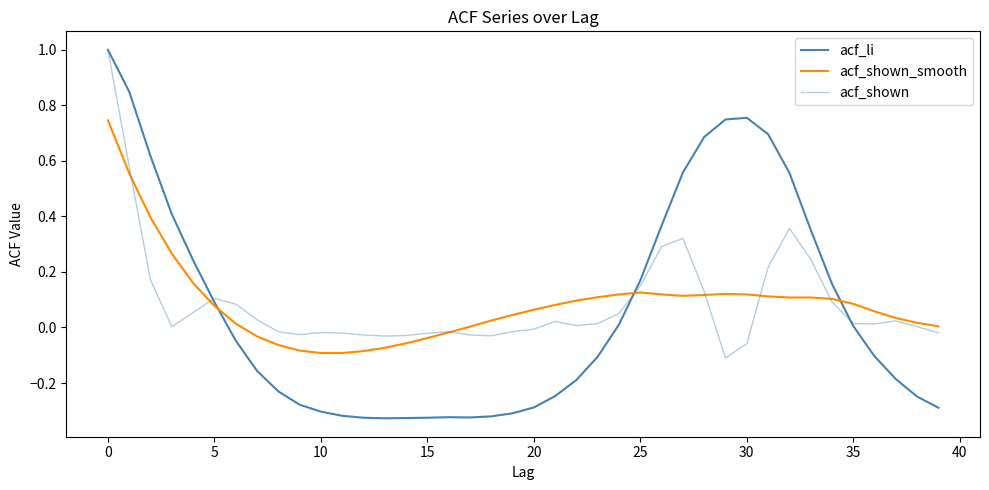

At how many categories does at least one series exceed 0?

31